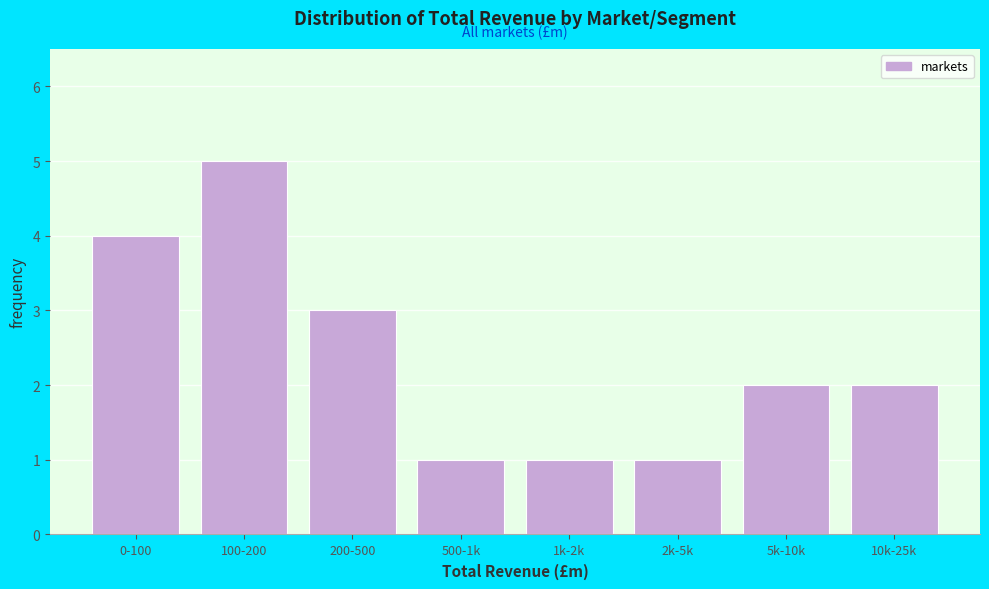

Reading left to right, list all the values displayed in this chart.

0-100=4	100-200=5	200-500=3	500-1k=1	1k-2k=1	2k-5k=1	5k-10k=2	10k-25k=2